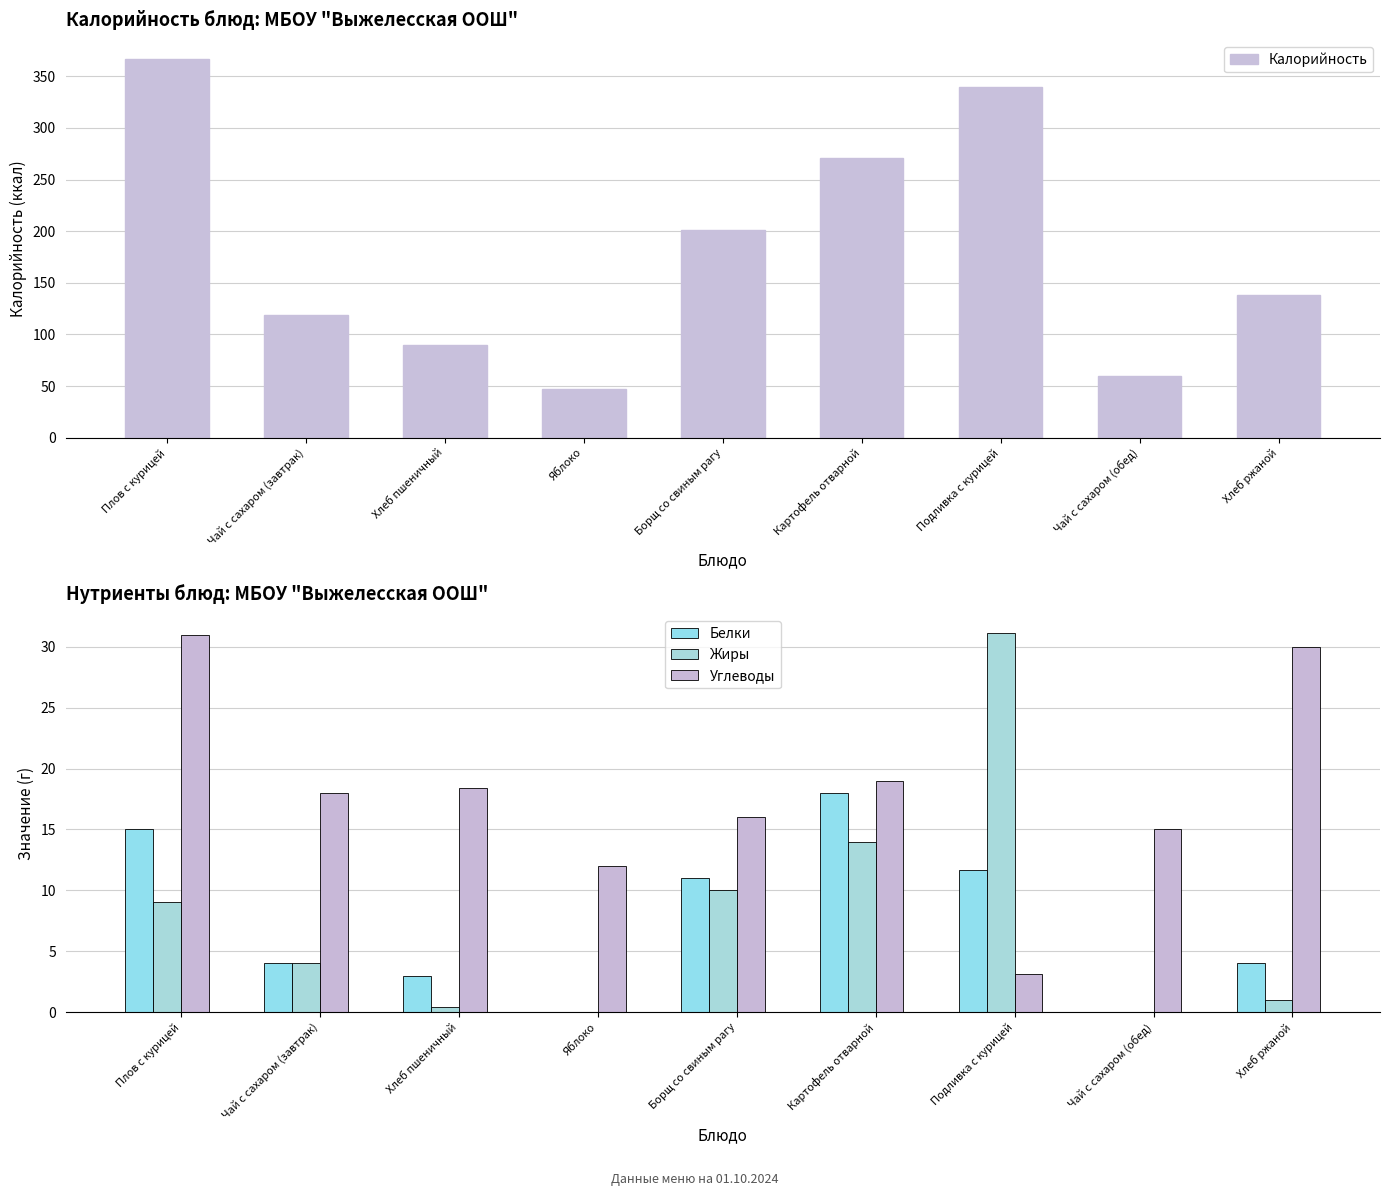

What is the average value of the Белки series?

7.4